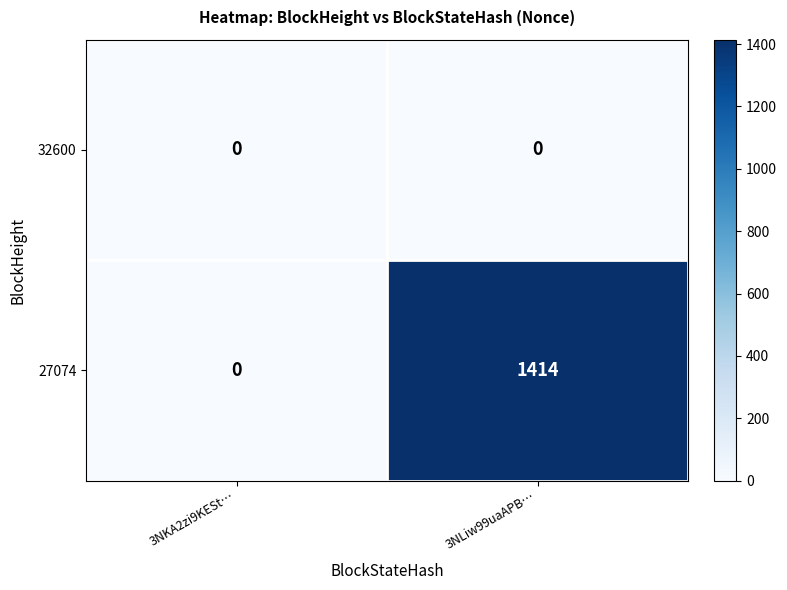

What is the approximate value of 27074 at 3NLiw99uaAPB…, to the nearest 100?

1400